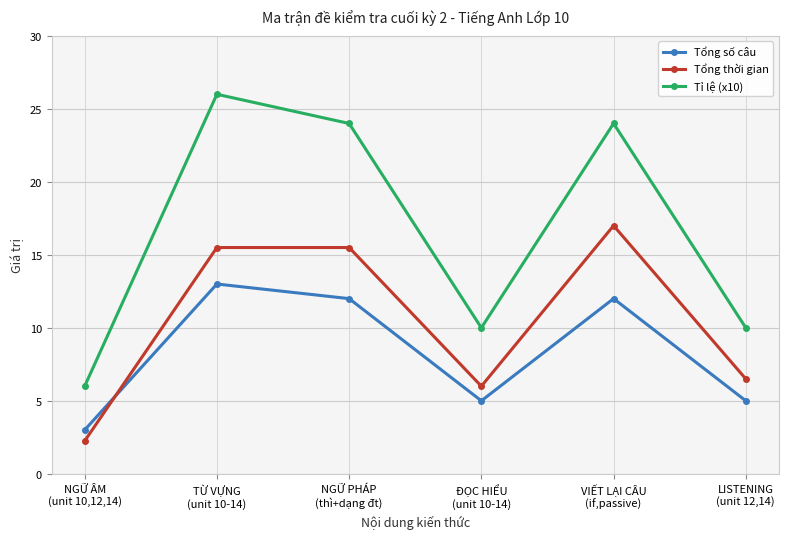

Which series has the largest range (max minus min)?

Tỉ lệ (x10)